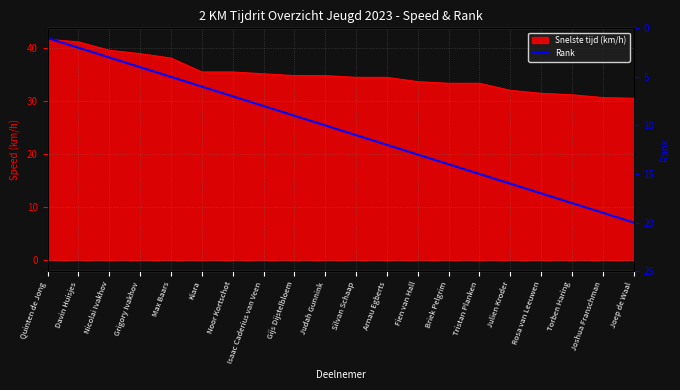

Reading right to left, what are all the values shown in this chart?

20	19	18	17	16	15	14	13	12	11	10	9	8	7	6	5	4	3	2	1